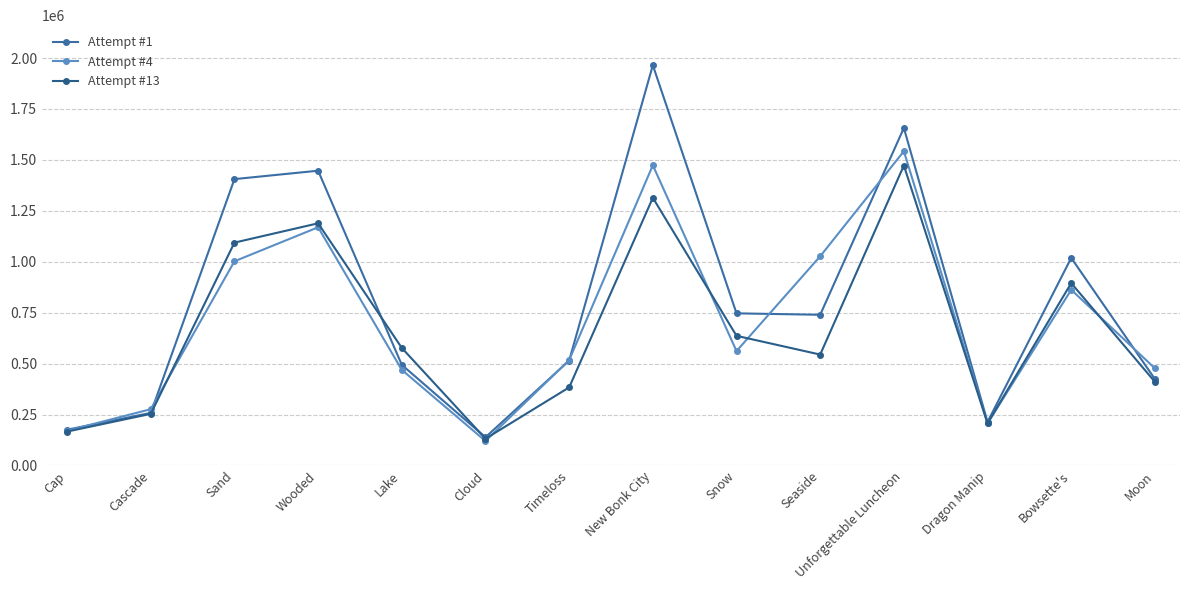

Which label corresponds to the largest value in the chart?

New Bonk City